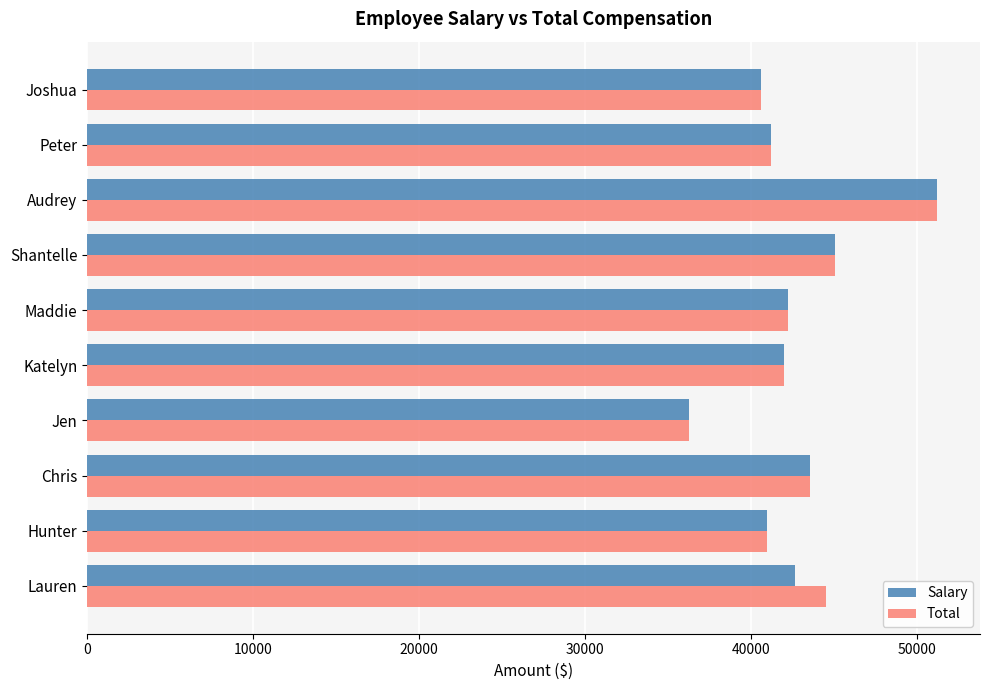

At which category does the chart reach its peak across all series?

Audrey